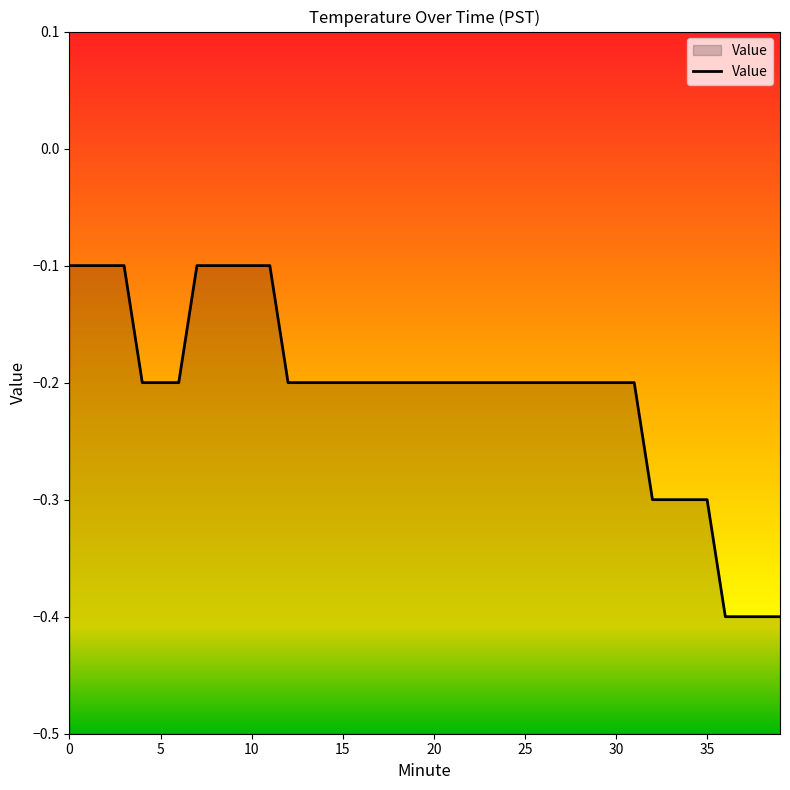

List the labels in order of value, smallest first.

36, 37, 38, 39, 32, 33, 34, 35, 4, 5, 6, 12, 13, 14, 15, 16, 17, 18, 19, 20, 21, 22, 23, 24, 25, 26, 27, 28, 29, 30, 31, 0, 1, 2, 3, 7, 8, 9, 10, 11